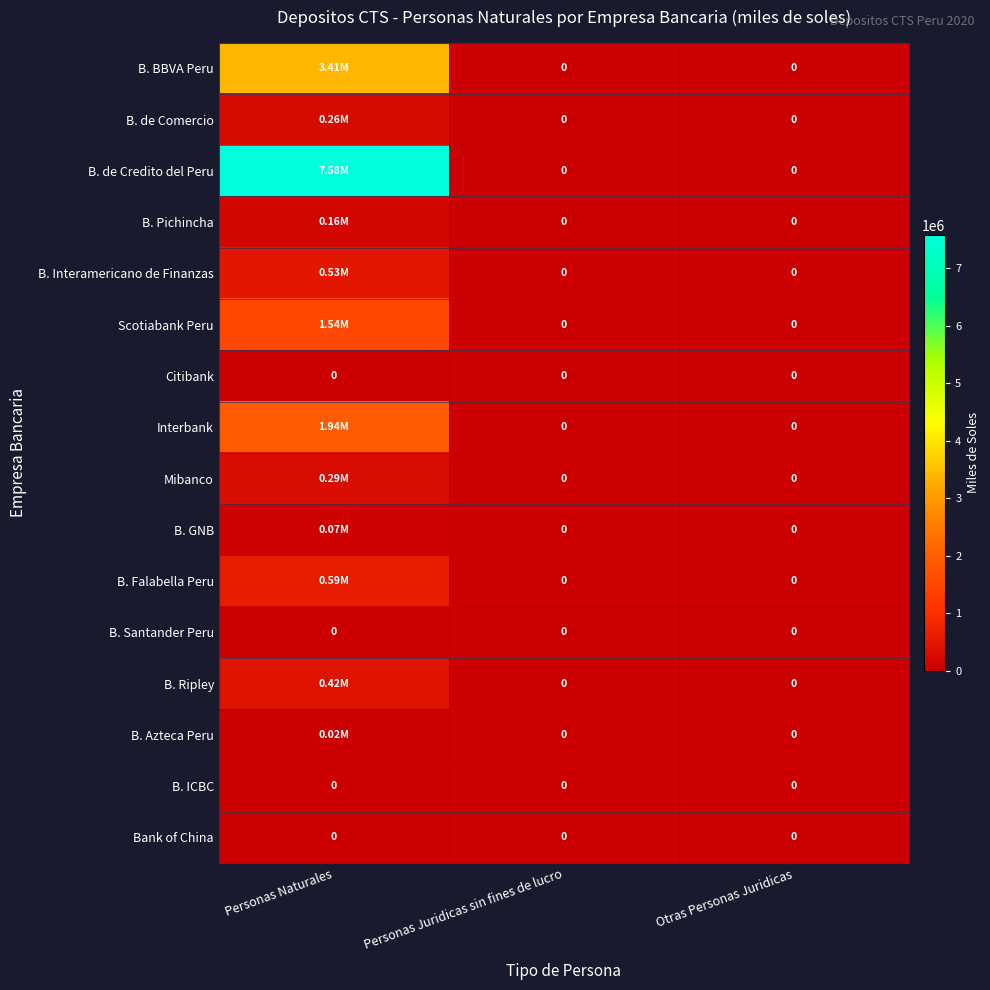

List the series in order of their peak value, highest first.

B. de Credito del Peru, B. BBVA Peru, Interbank, Scotiabank Peru, B. Falabella Peru, B. Interamericano de Finanzas, B. Ripley, Mibanco, B. de Comercio, B. Pichincha, B. GNB, B. Azteca Peru, Citibank, B. Santander Peru, B. ICBC, Bank of China